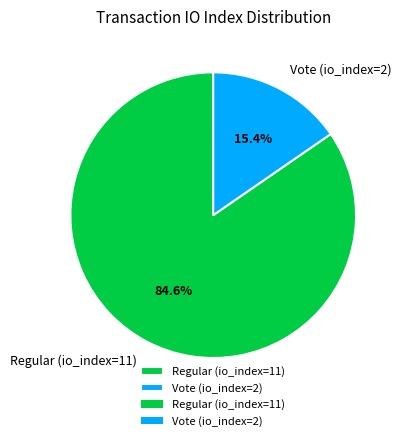

Approximately how many times larger is the value at Regular (io_index=11) compared to Vote (io_index=2)?

5.5